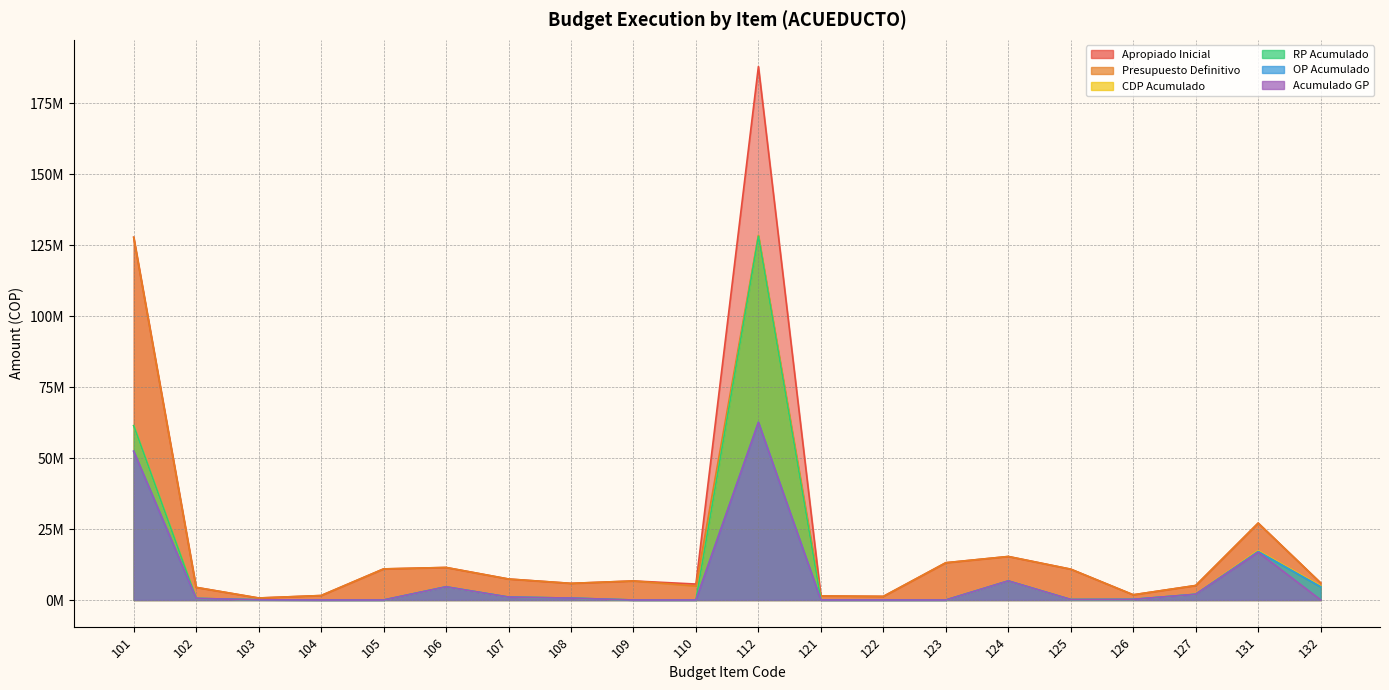

What are all the series names shown in the legend?

Apropiado Inicial, Presupuesto Definitivo, CDP Acumulado, RP Acumulado, OP Acumulado, Acumulado GP